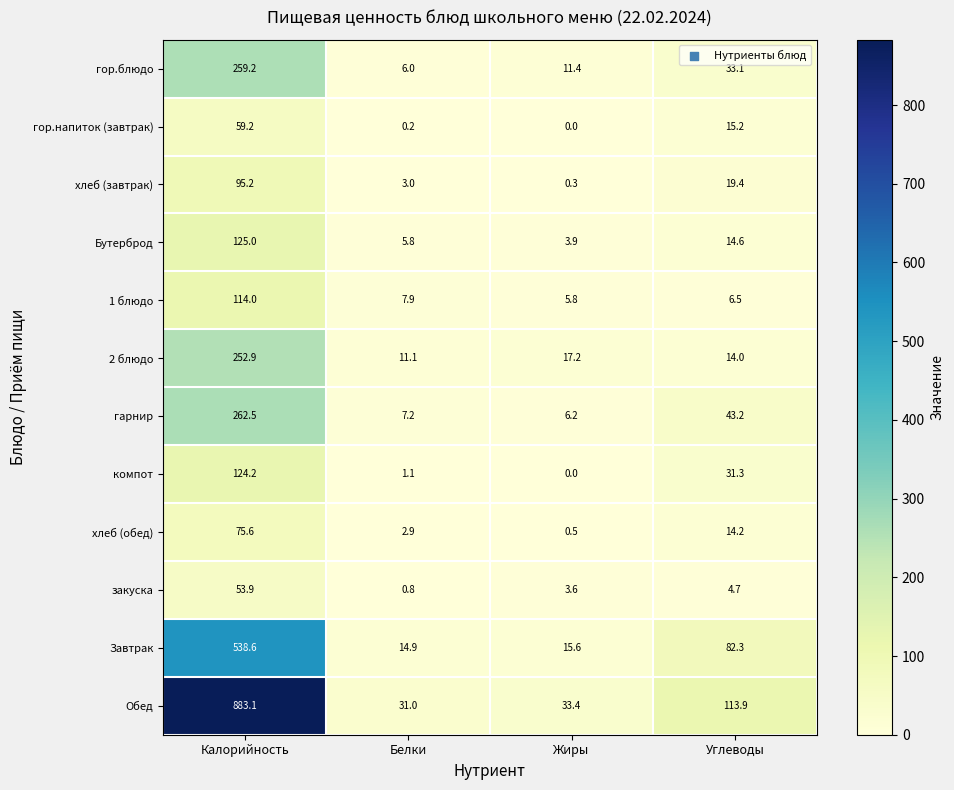

Rank the series by their maximum value, from highest to lowest.

Обед, Завтрак, гарнир, гор.блюдо, 2 блюдо, Бутерброд, компот, 1 блюдо, хлеб (завтрак), хлеб (обед), гор.напиток (завтрак), закуска